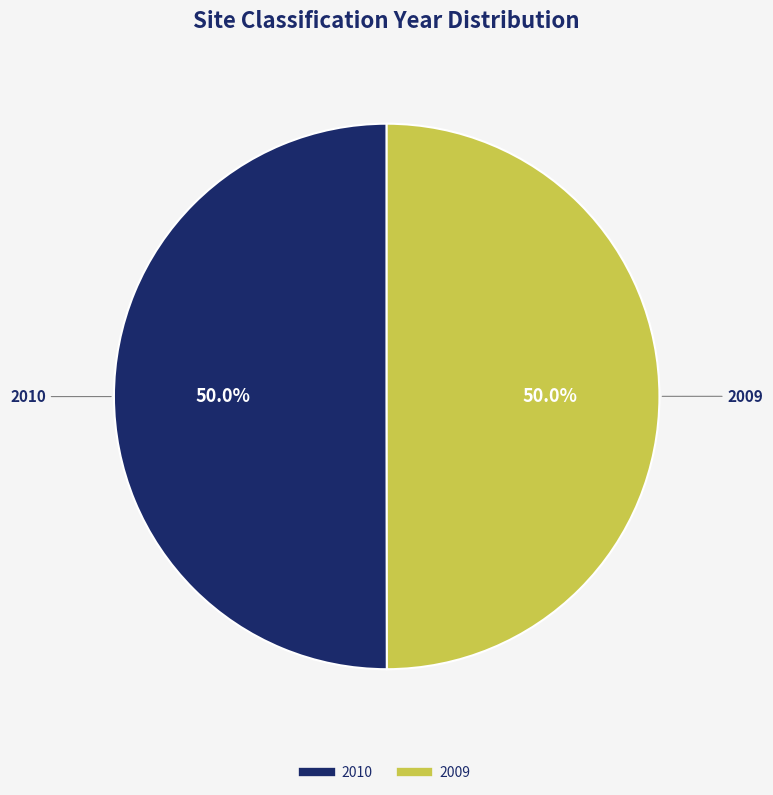

How many segments does this pie chart have?

2